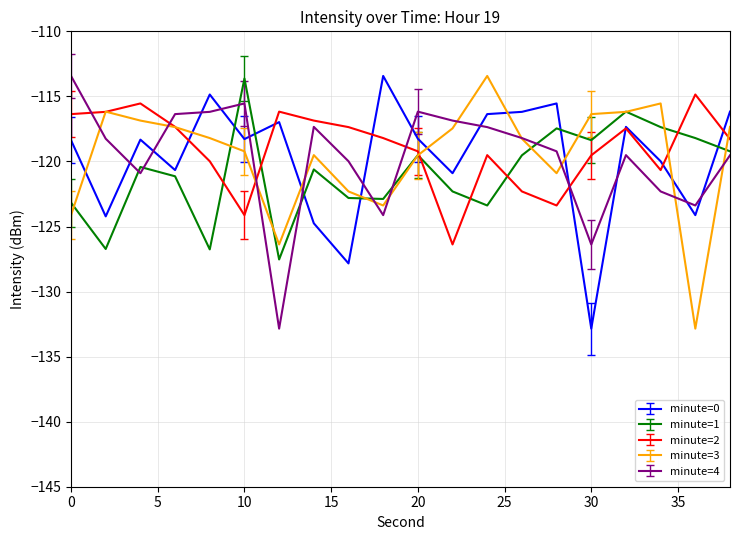

What is the smallest value displayed?

-132.8